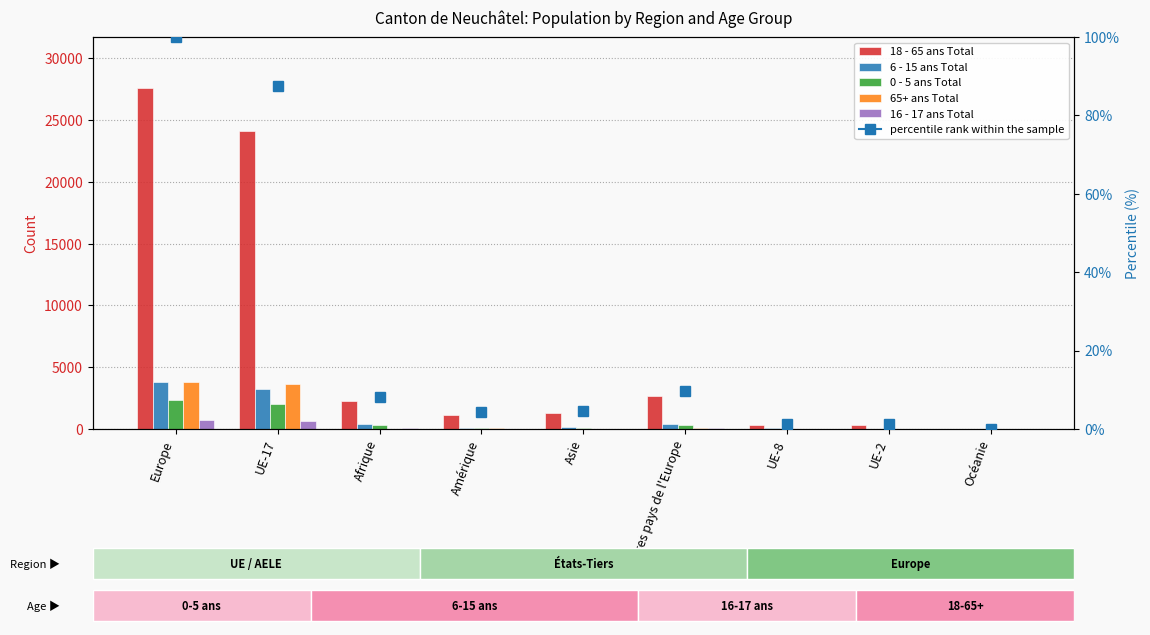

Where does the 65+ ans Total series first go above 35?

Europe